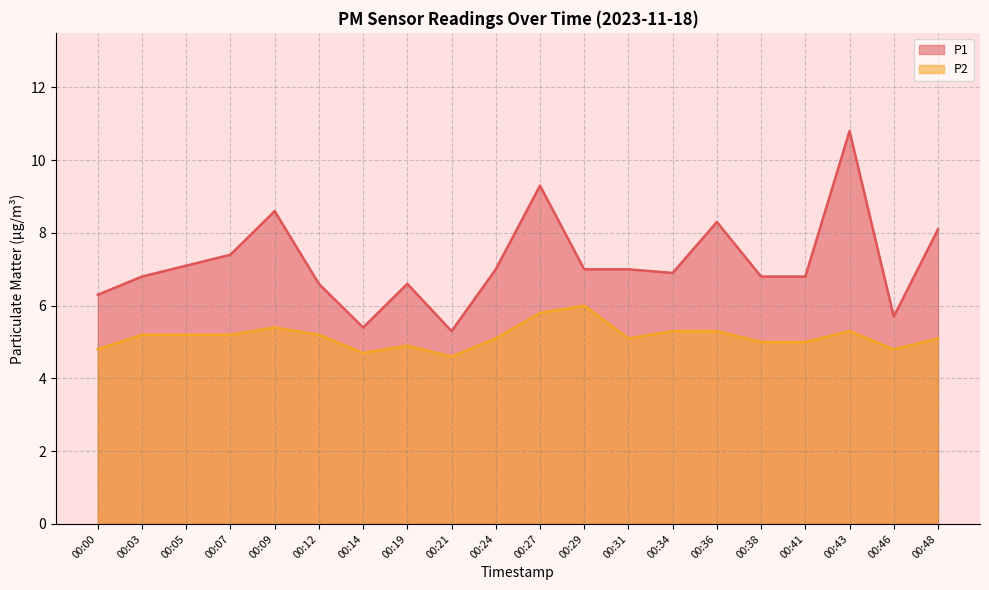

What are all the series names shown in the legend?

P1, P2